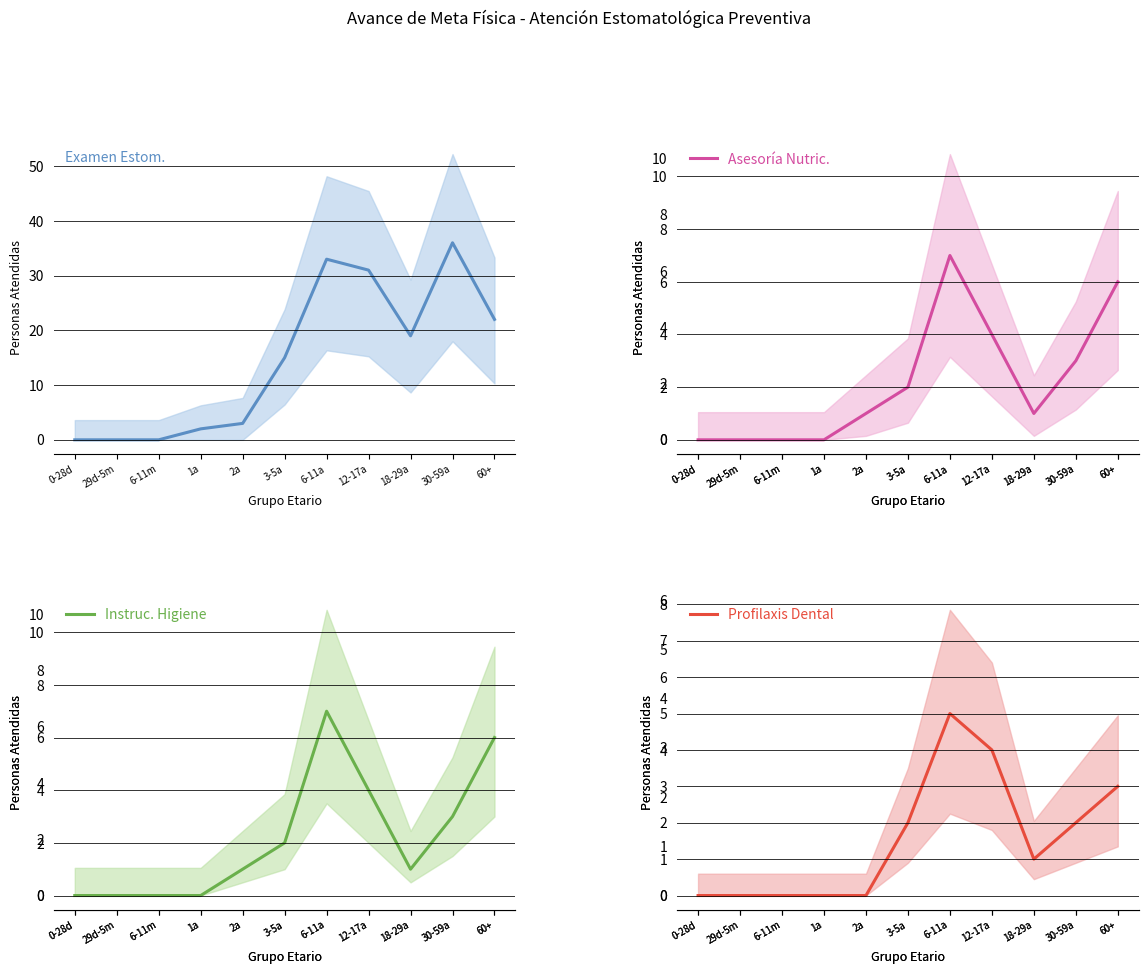

Reading left to right, transcribe all the data shown in this chart.

Examen Estom.: 0	0	0	2	3	15	33	31	19	36	22
Asesoría Nutric.: 0	0	0	0	1	2	7	4	1	3	6
Instruc. Higiene: 0	0	0	0	1	2	7	4	1	3	6
Aplic. Sellantes: 0	0	0	0	0	0	4	0	0	0	0
Profilaxis Dental: 0	0	0	0	0	2	5	4	1	2	3